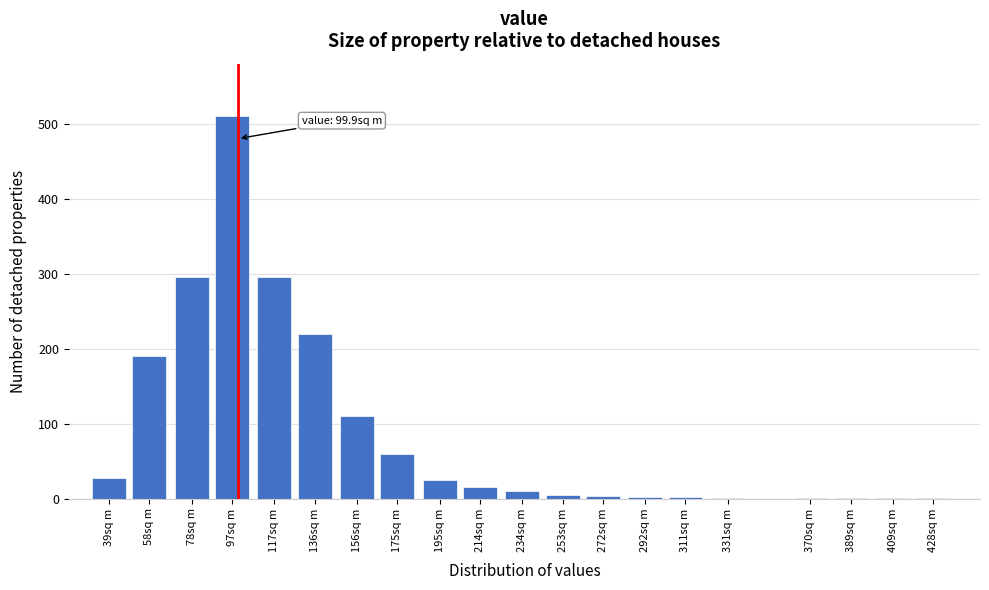

What is the sum of the values at 214sq m and 117sq m?

310